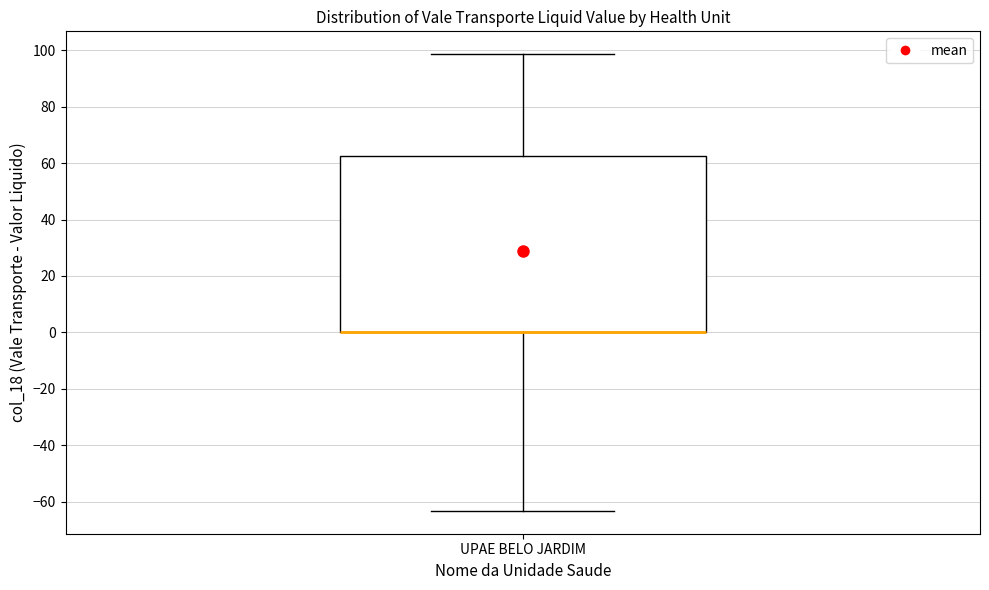

Where is the upper edge of the box for UPAE BELO JARDIM on the y-axis? The values are not printed on the chart, so give them approximately, as read against the axis.

62